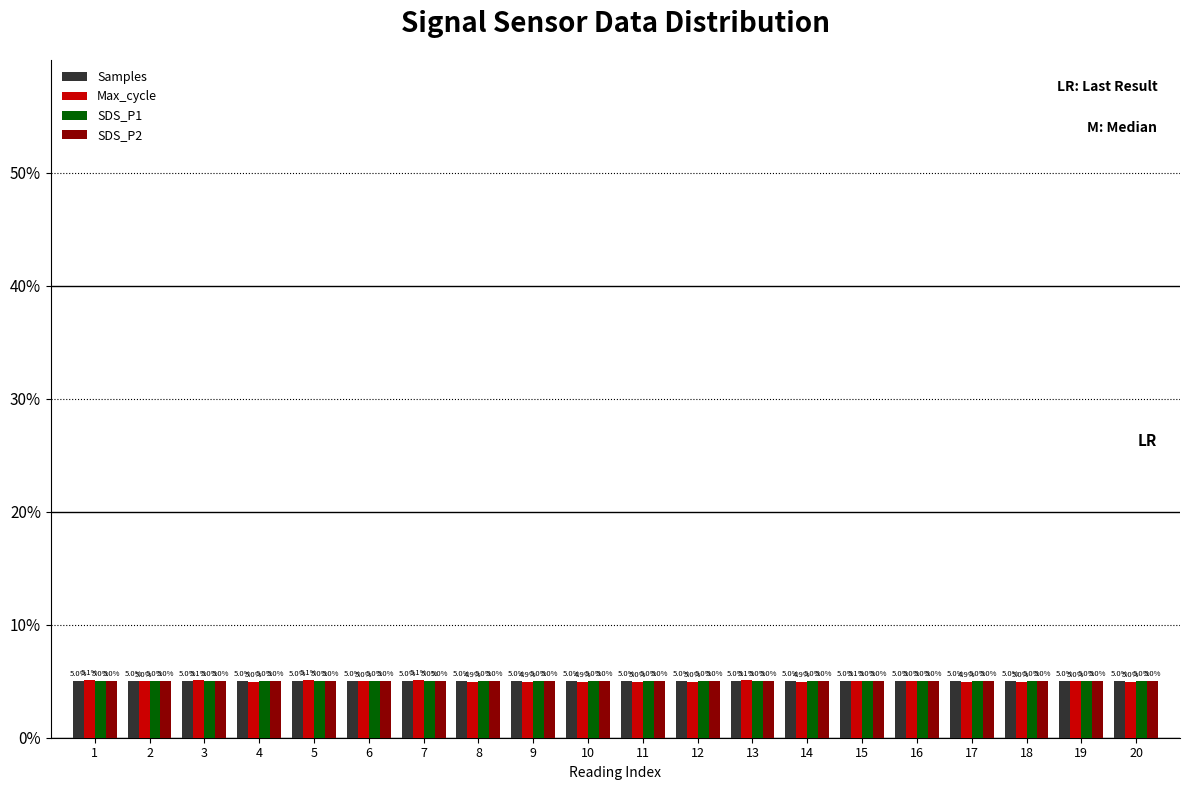

What is the sum of the SDS_P2 values at 18 and 7?

10.0